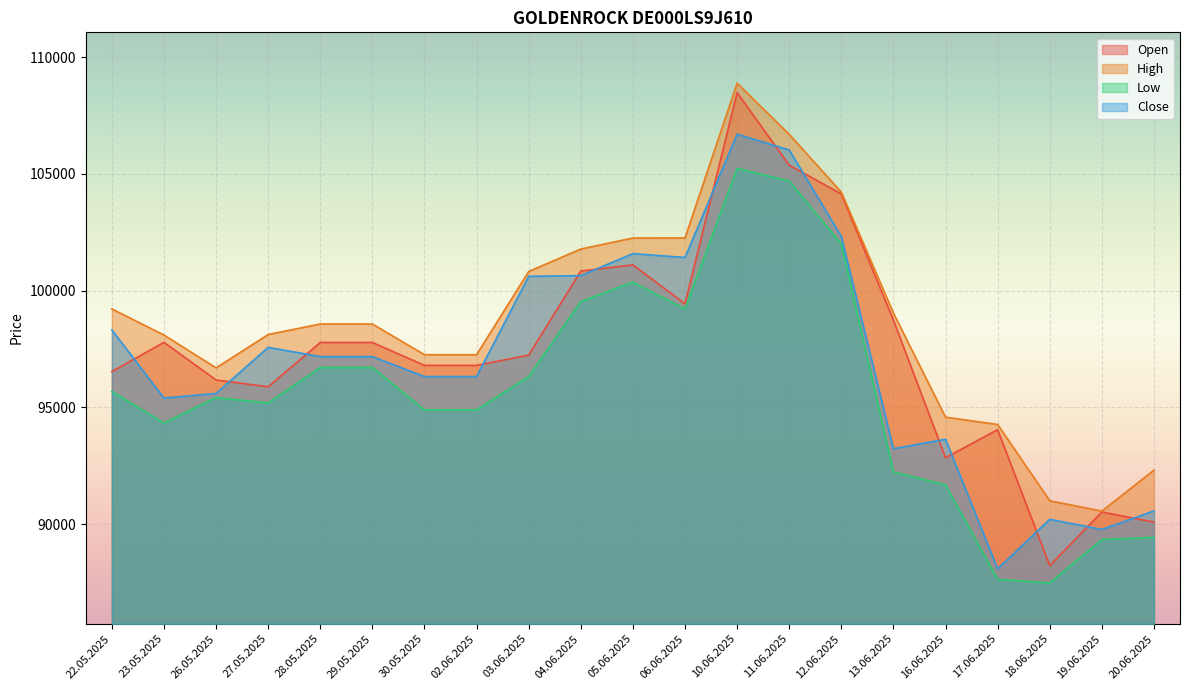

What is the maximum value for High?

108881